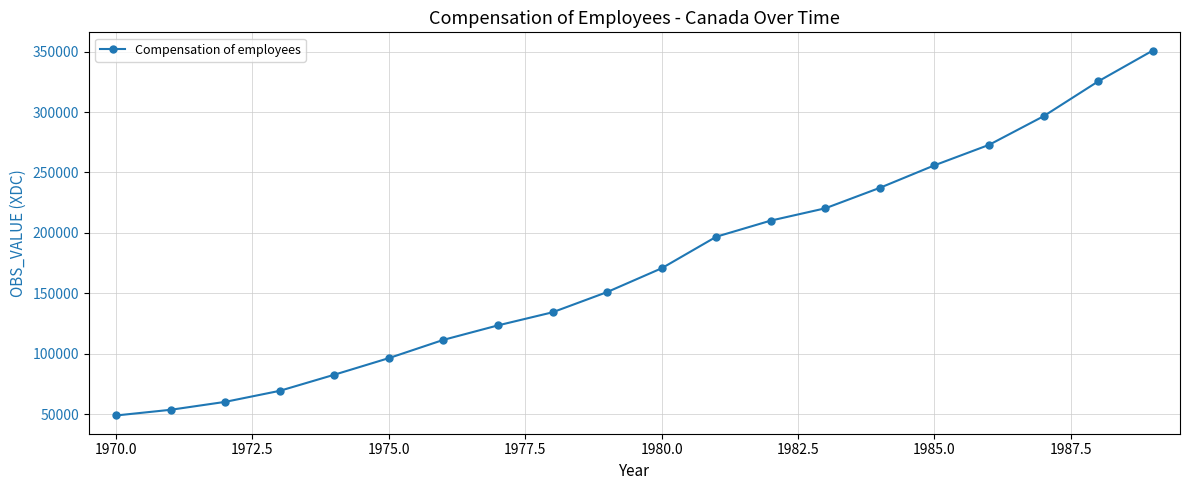

What is the minimum value shown in the chart?

48867